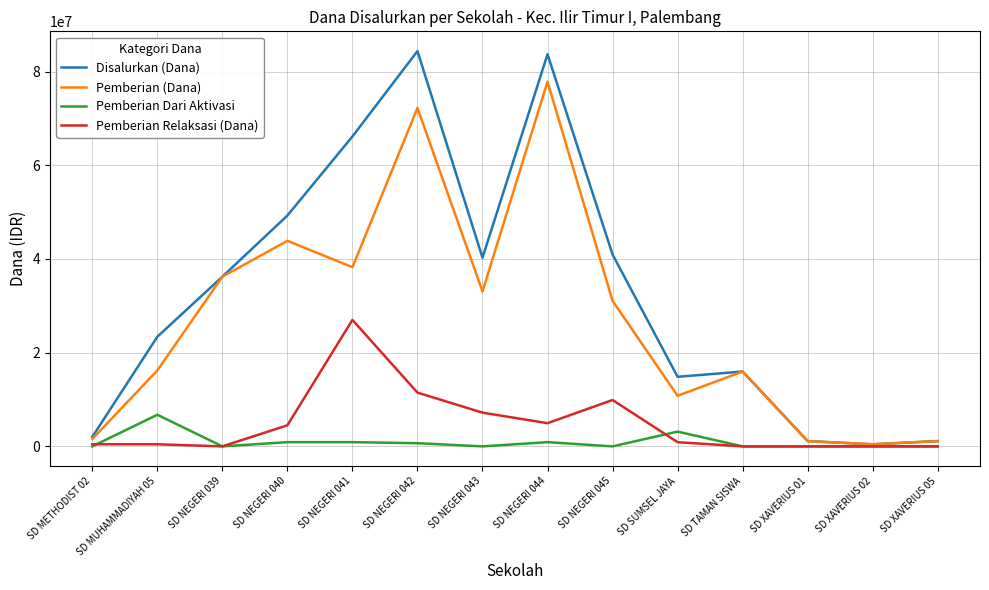

Rank the series at SD NEGERI 041 from lowest to highest value.

Pemberian Dari Aktivasi, Pemberian Relaksasi (Dana), Pemberian (Dana), Disalurkan (Dana)